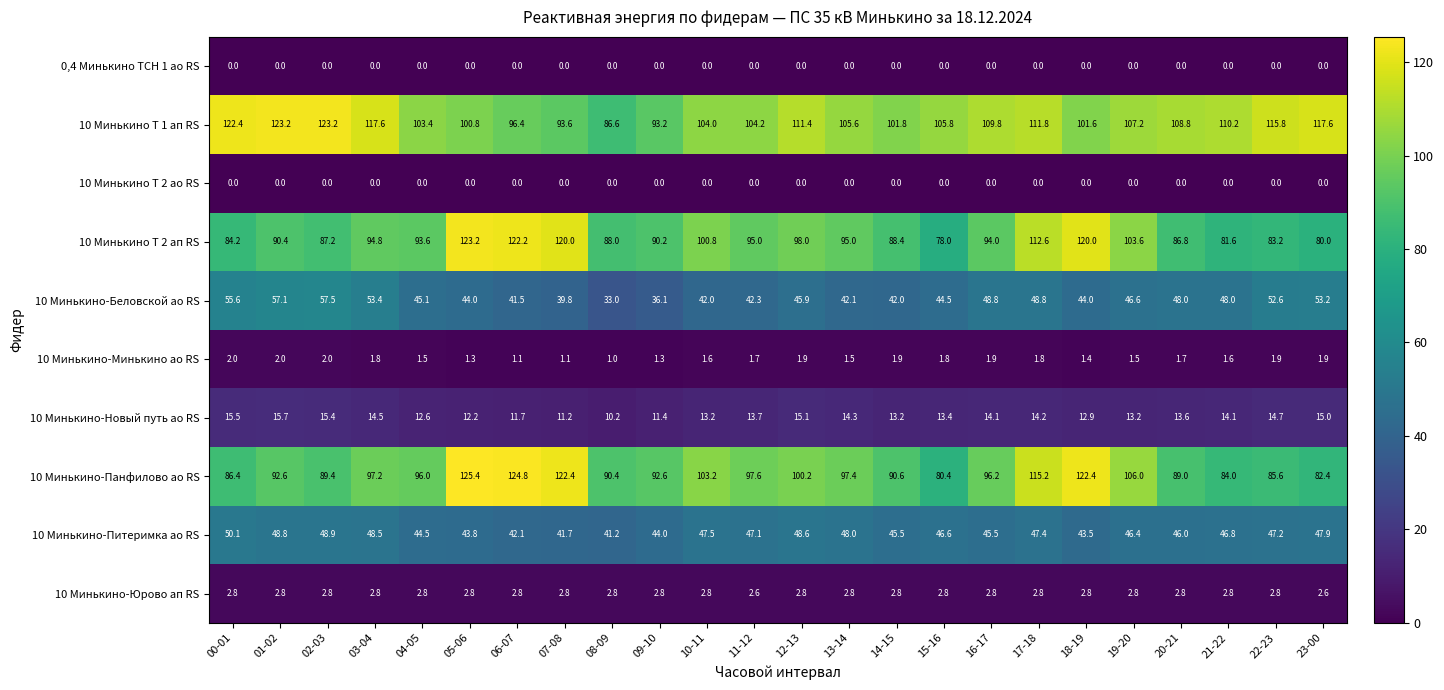

What is the minimum value for 10 Минькино-Панфилово ао RS?

80.4